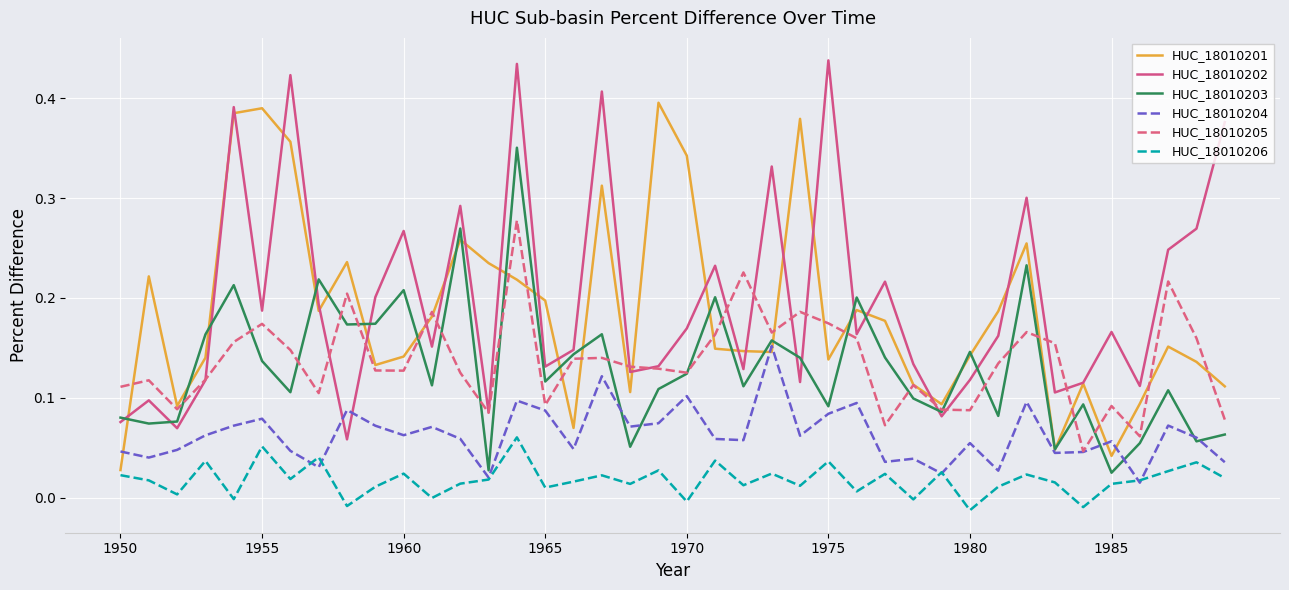

True or false: HUC_18010205 and HUC_18010206 intersect in this chart.

False